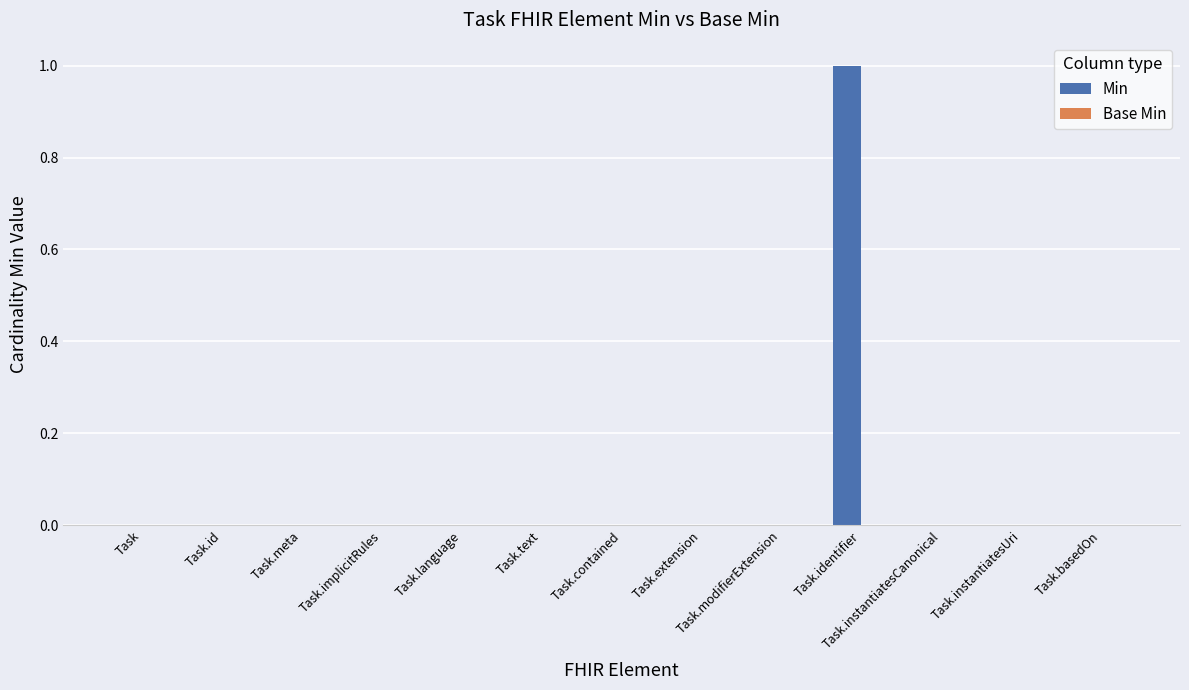

Count the number of data series in this chart.

1